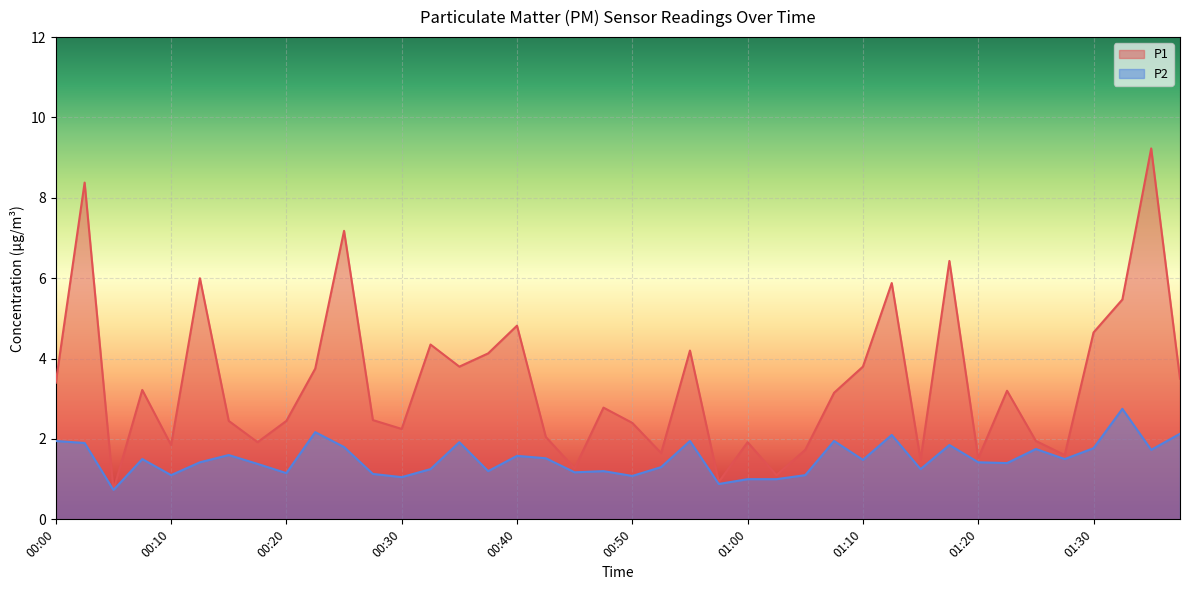

The value of P1 at 00:55 is 7.3. True or false?

False